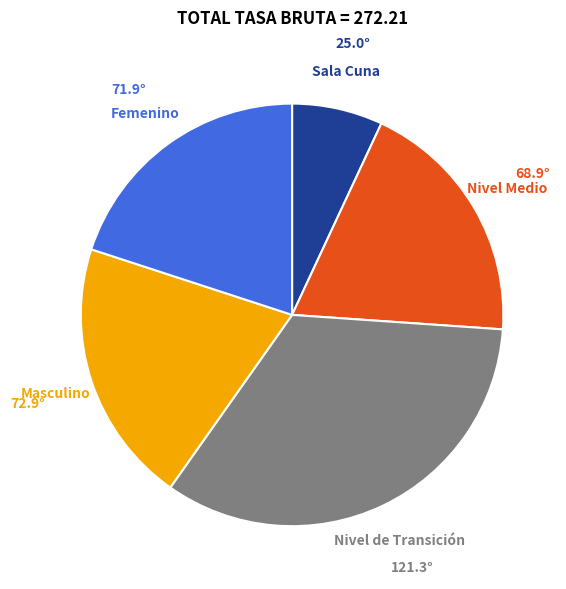

Which category has the smallest portion of the pie?

Sala Cuna